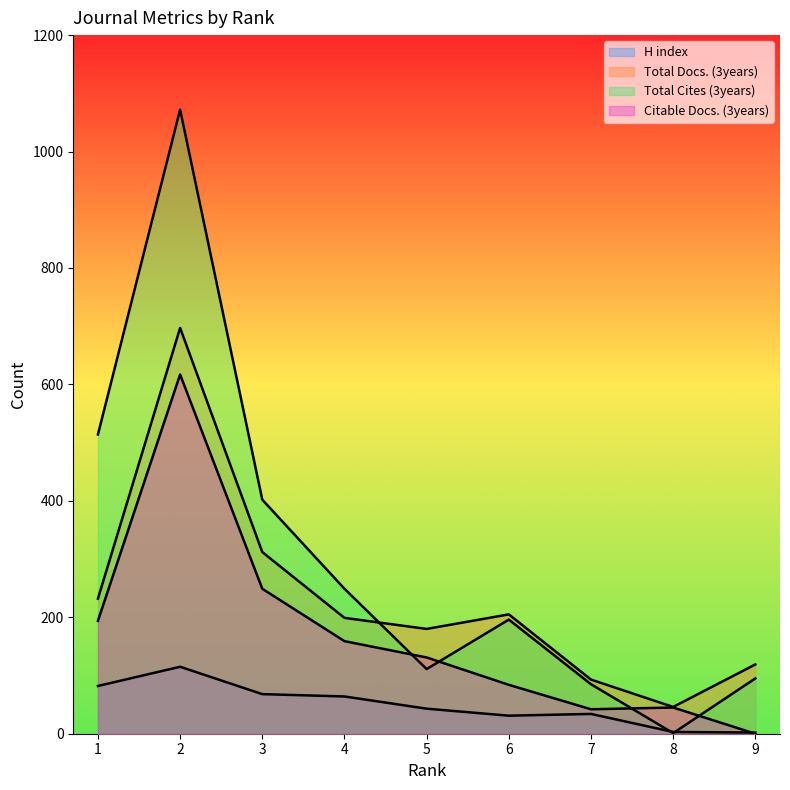

How many data points in Total Docs. (3years) are above 199?

4